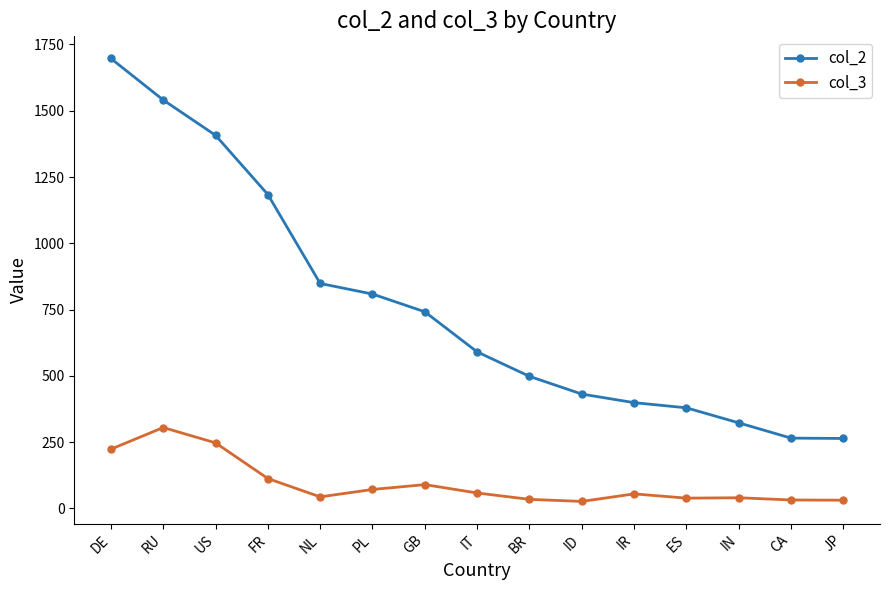

At which category is the sum across all series the highest?

DE